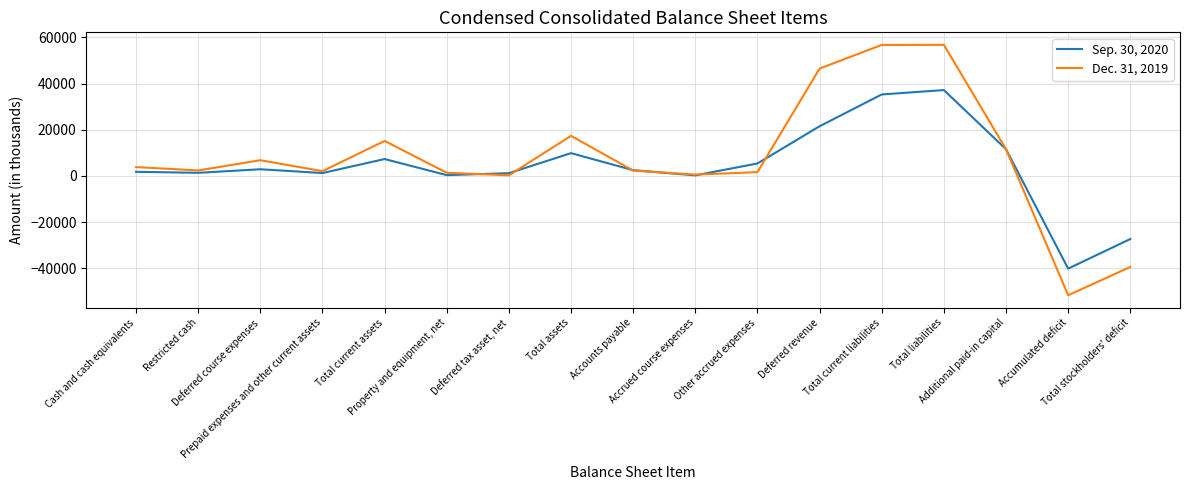

How many values in the Dec. 31, 2019 series are below 2389?

8